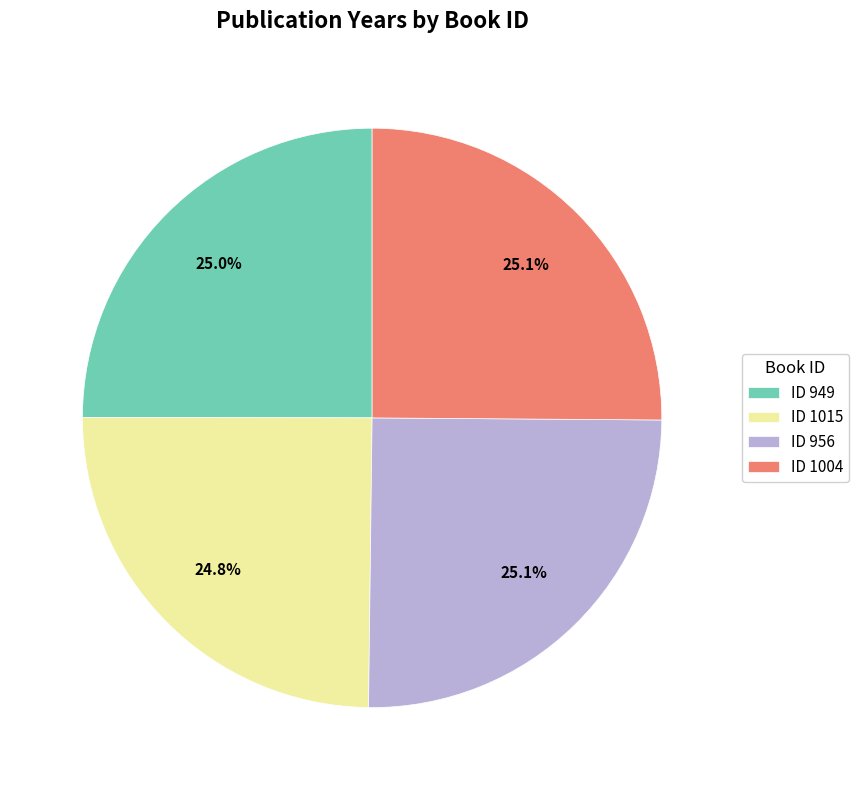

What is the ratio of the value at ID 949 to the value at ID 1015?

1.0